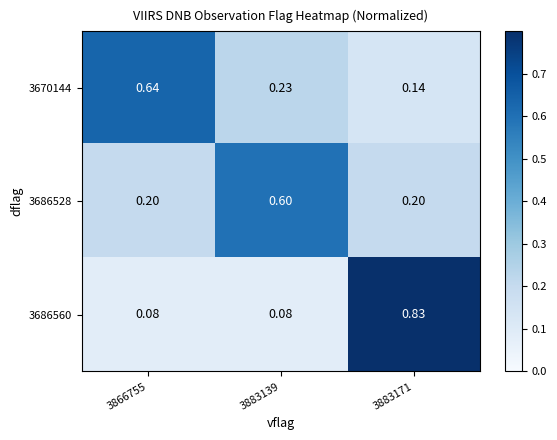

Is the value of 3670144 at 3883171 greater than the value of 3686528 at 3866755?

No